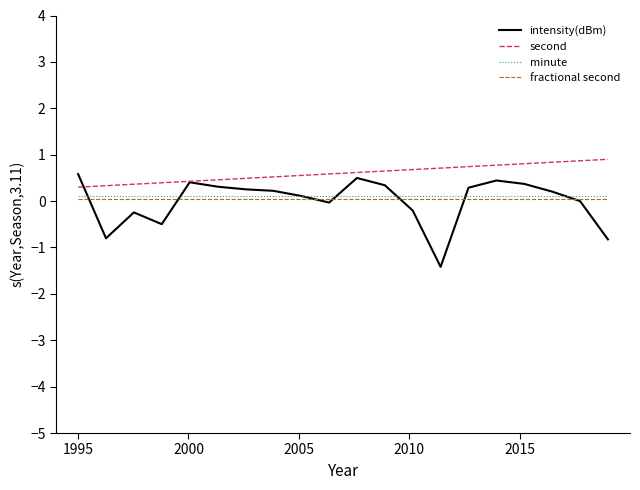

What is the highest value of the second series?

0.9